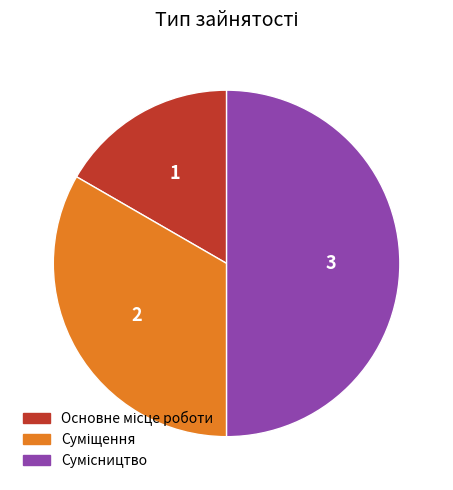

Is the sum of Суміщення and Сумісництво greater than half?

Yes